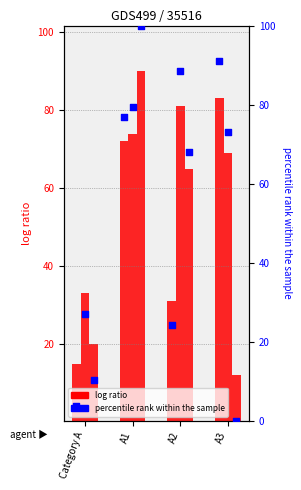

Is the value of Jan at A1 greater than the value of Jul at A3?

Yes